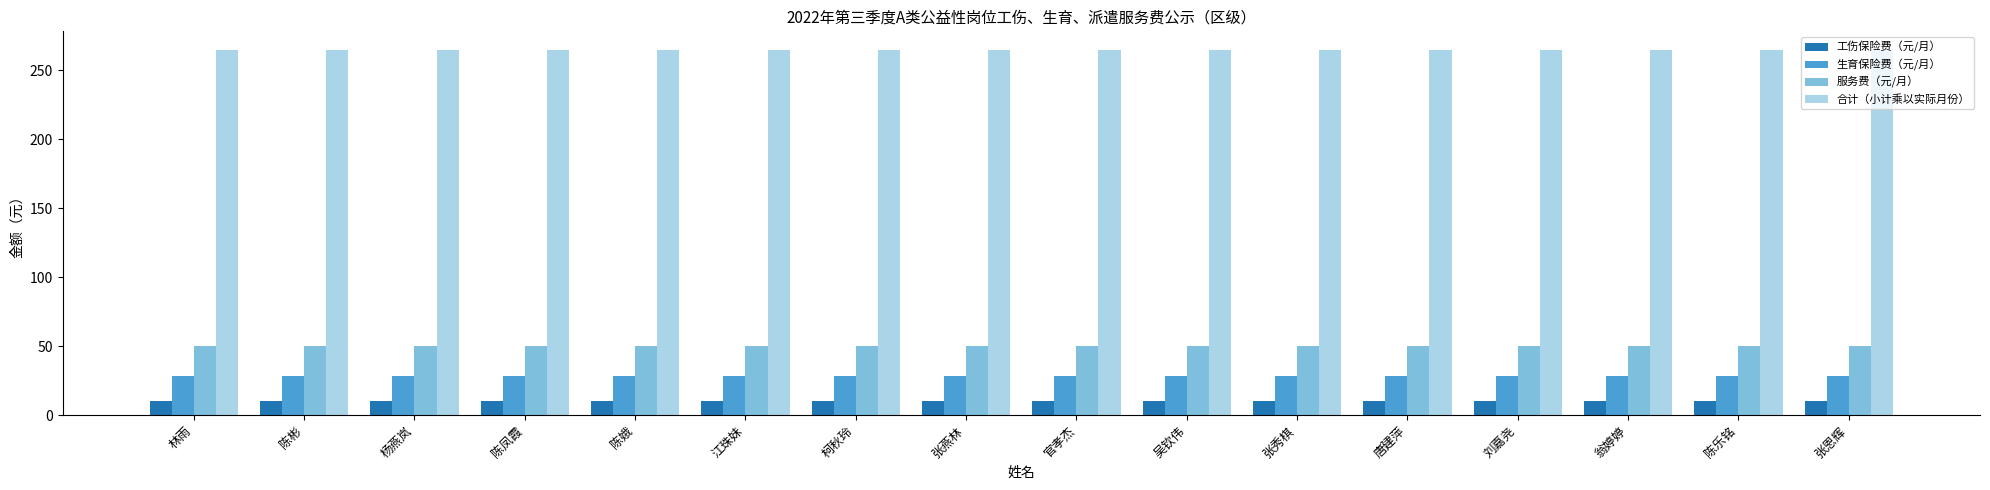

Rank the series by their maximum value, from highest to lowest.

合计（小计乘以实际月份）, 服务费（元/月）, 生育保险费（元/月）, 工伤保险费（元/月）